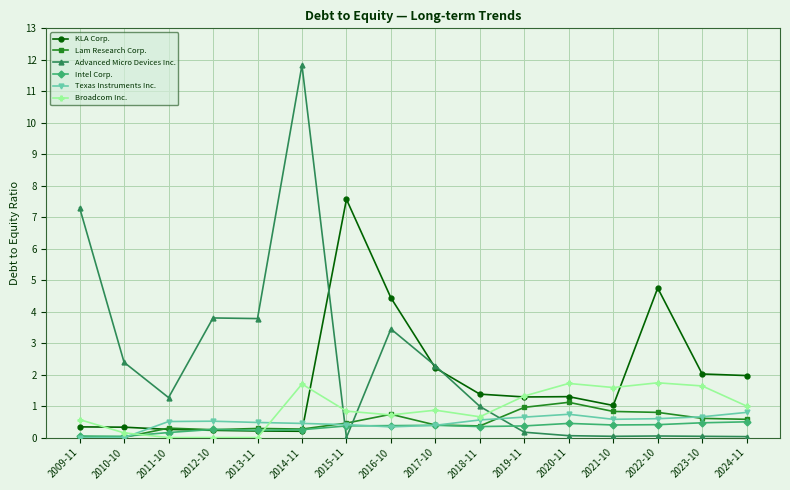

Between which two adjacent categories do Intel Corp. and Advanced Micro Devices Inc. first intersect?

2014-11 and 2015-11